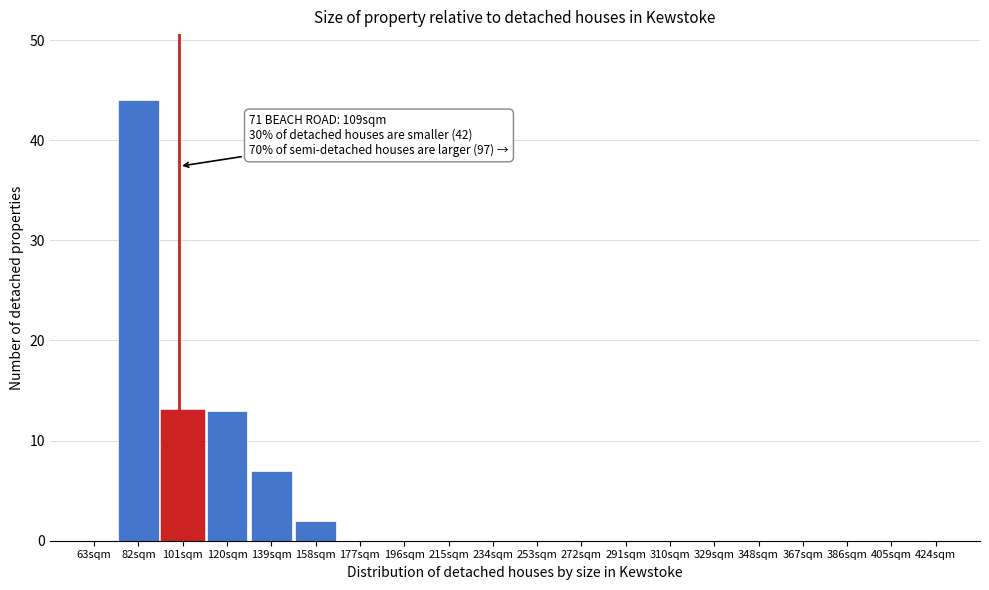

Reading left to right, transcribe all the data shown in this chart.

63sqm=0	82sqm=44	101sqm=13	120sqm=13	139sqm=7	158sqm=2	177sqm=0	196sqm=0	215sqm=0	234sqm=0	253sqm=0	272sqm=0	291sqm=0	310sqm=0	329sqm=0	348sqm=0	367sqm=0	386sqm=0	405sqm=0	424sqm=0